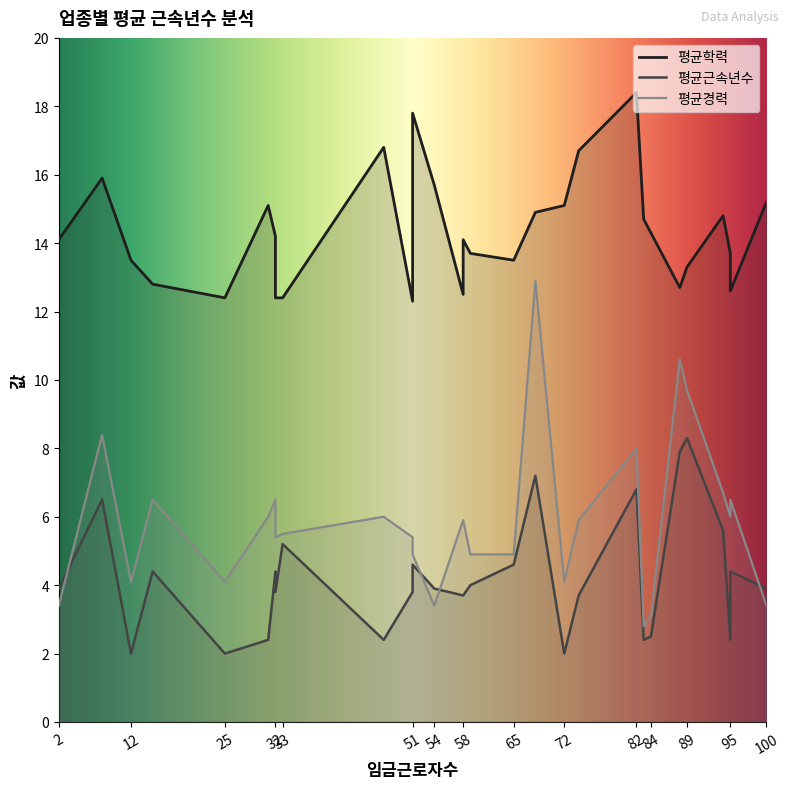

At which label does 평균학력 reach its peak?

82